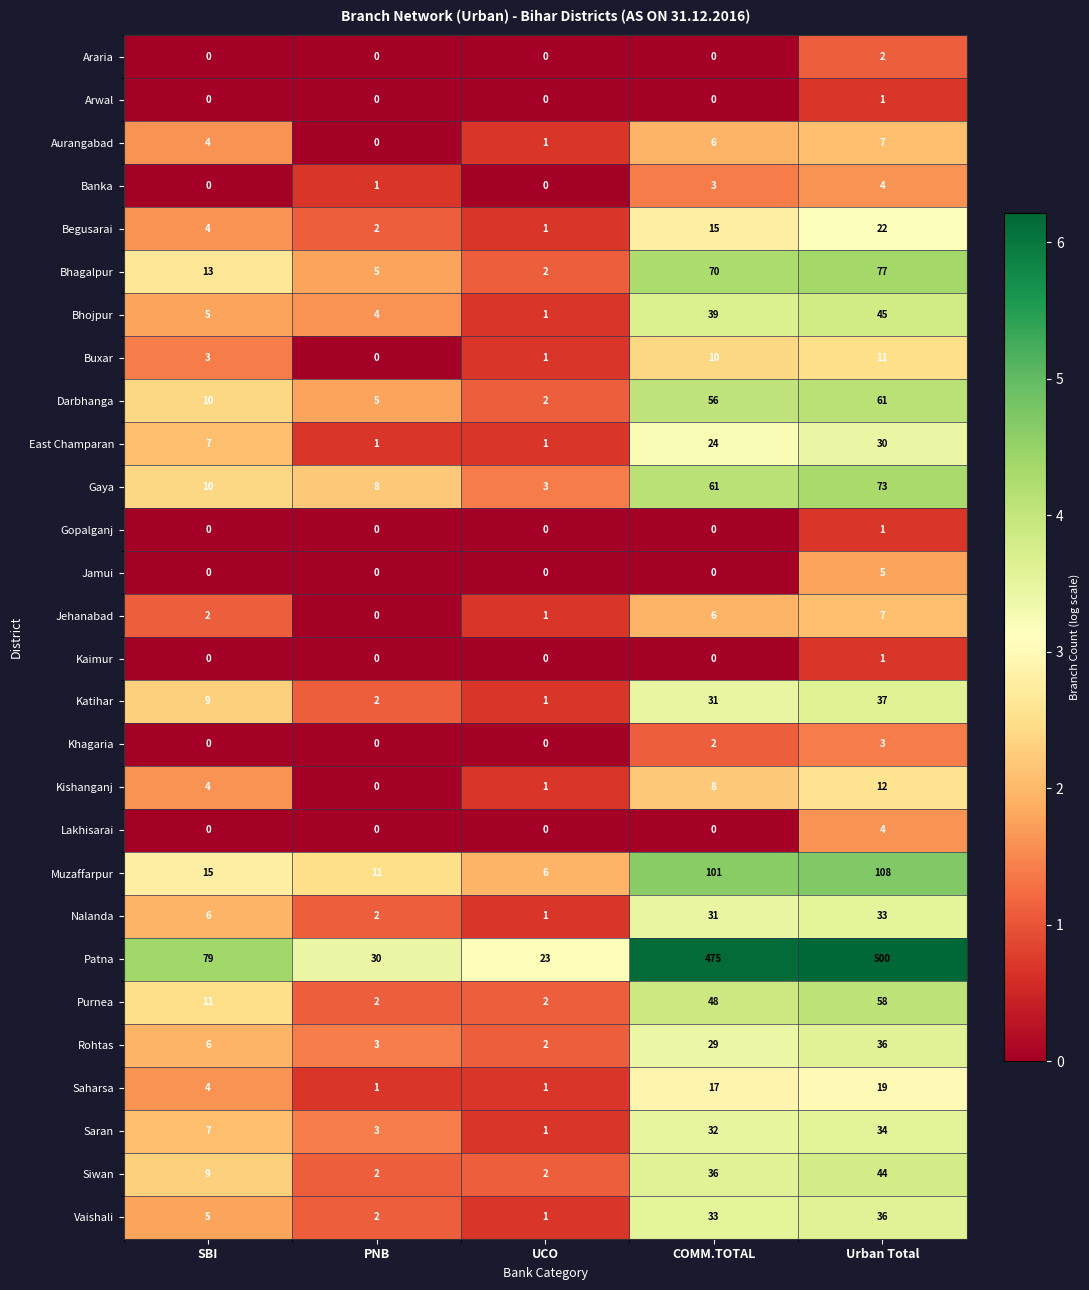

What is the spread (max minus min) of values at UCO?

23